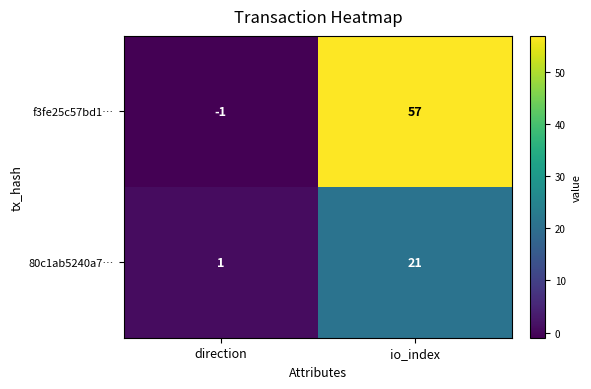

The value of 80c1ab5240a7… at io_index is 21. True or false?

True